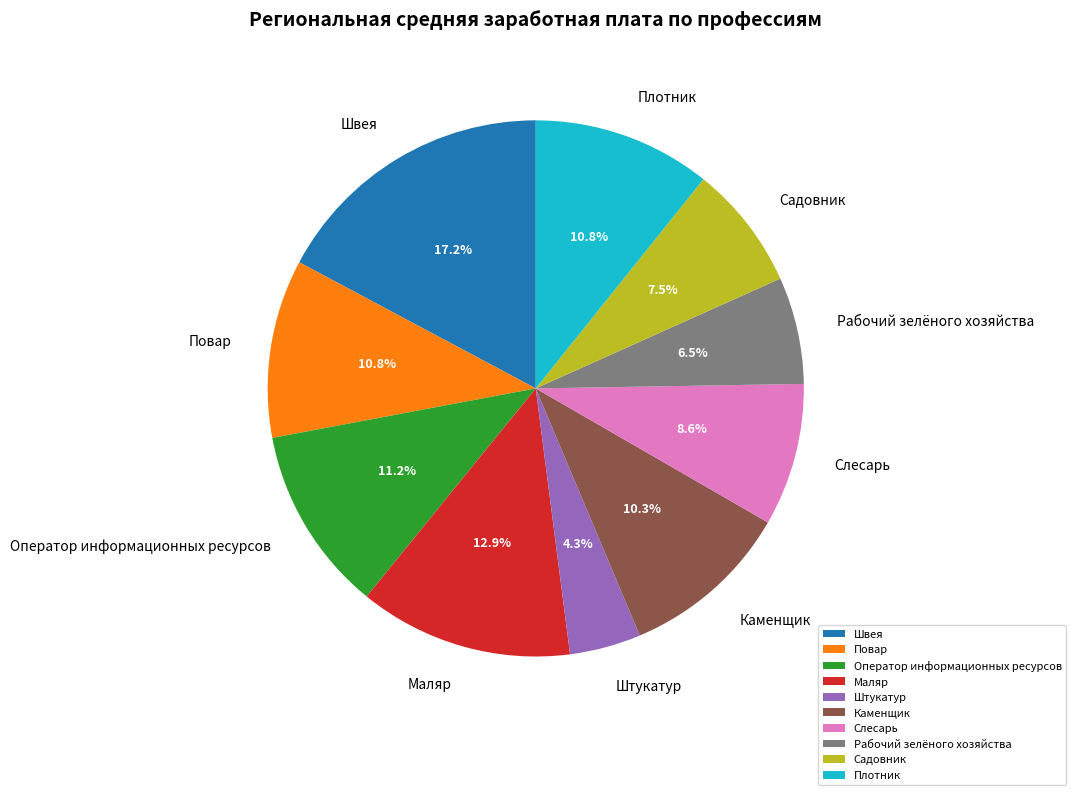

What is the total percentage of Маляр and Рабочий зелёного хозяйства?

19.4%